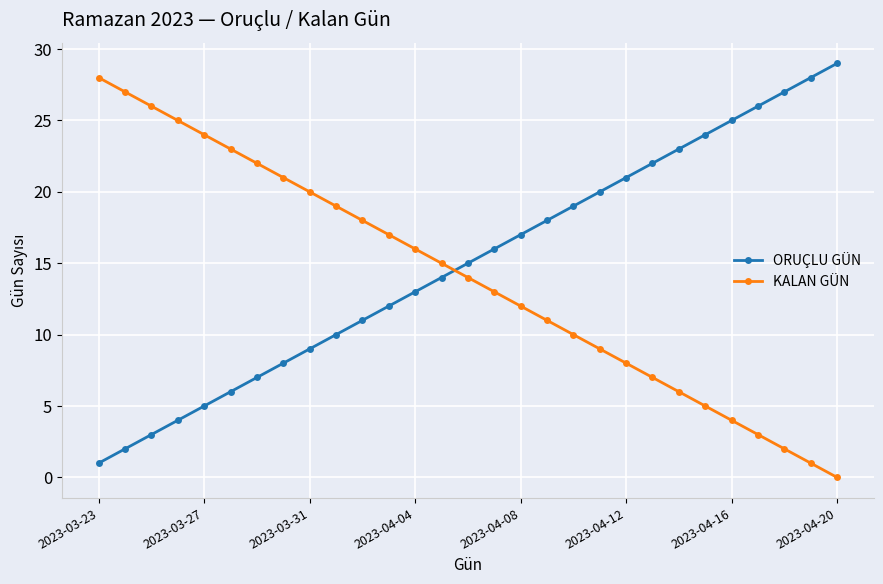

True or false: ORUÇLU GÜN and KALAN GÜN cross at least once.

True